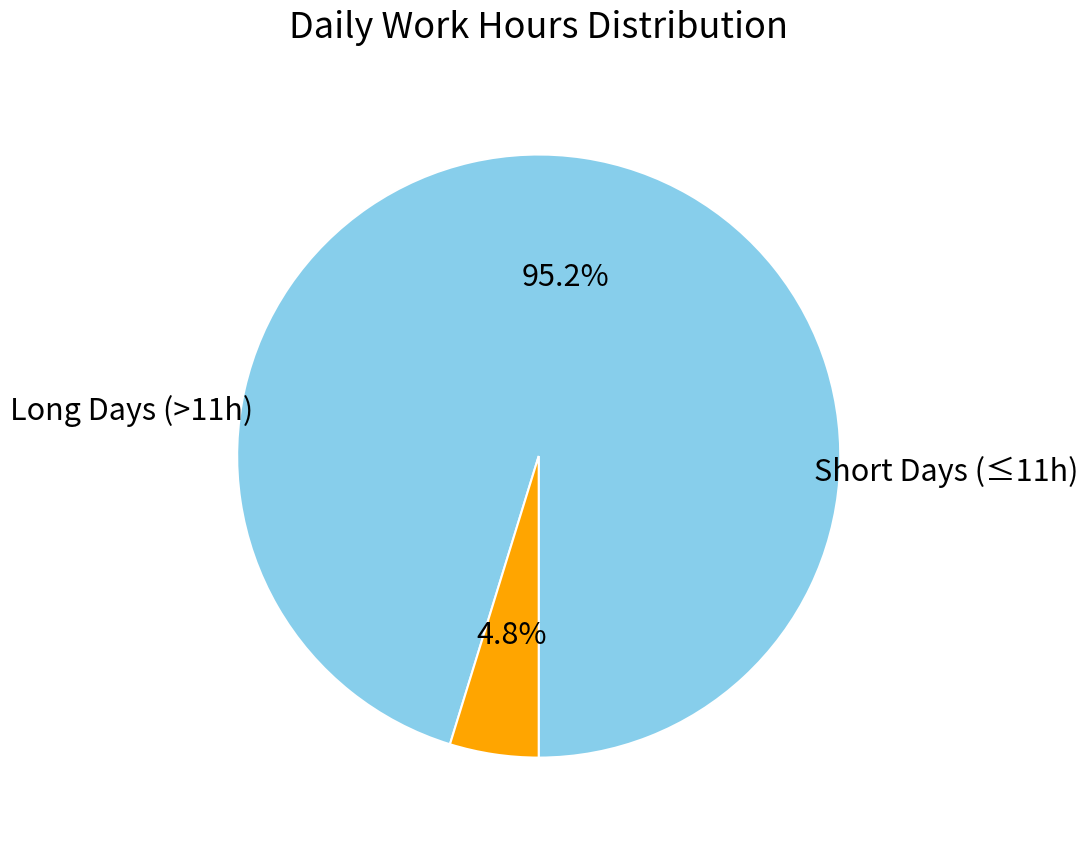

Does any single category account for the majority?

Yes